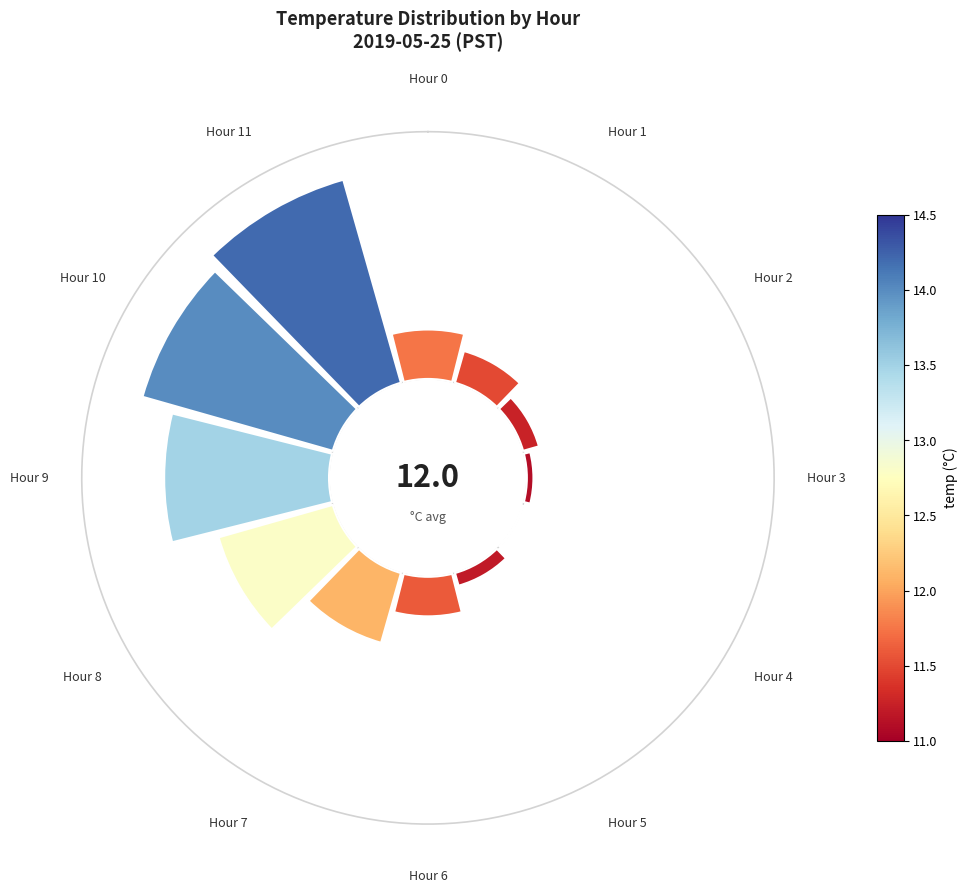

What percentage is the Hour 9 slice, to the nearest percent?

18%